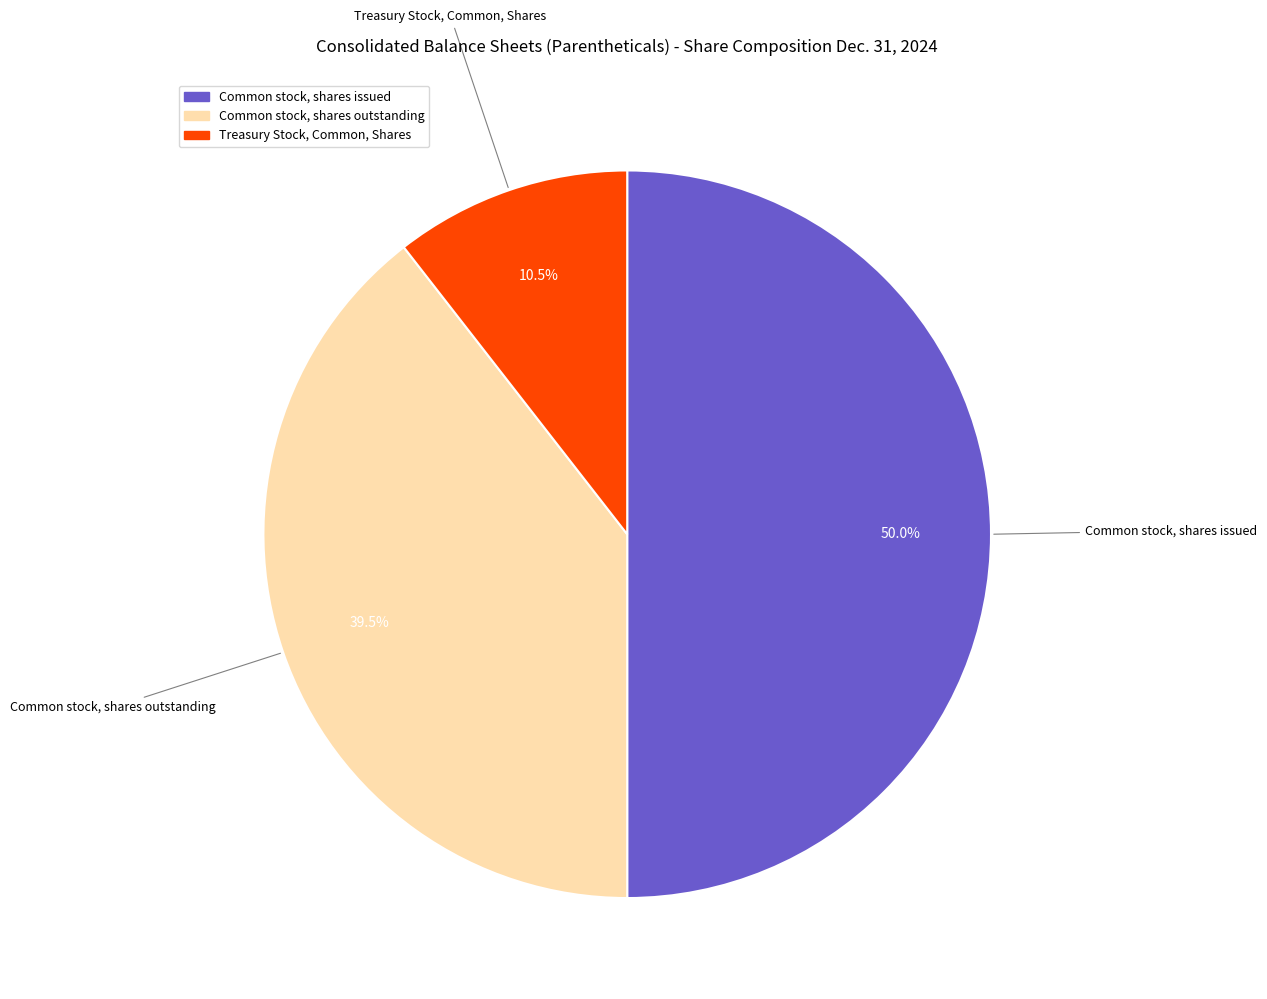

Rank the categories by value from lowest to highest.

Treasury Stock, Common, Shares, Common stock, shares outstanding, Common stock, shares issued